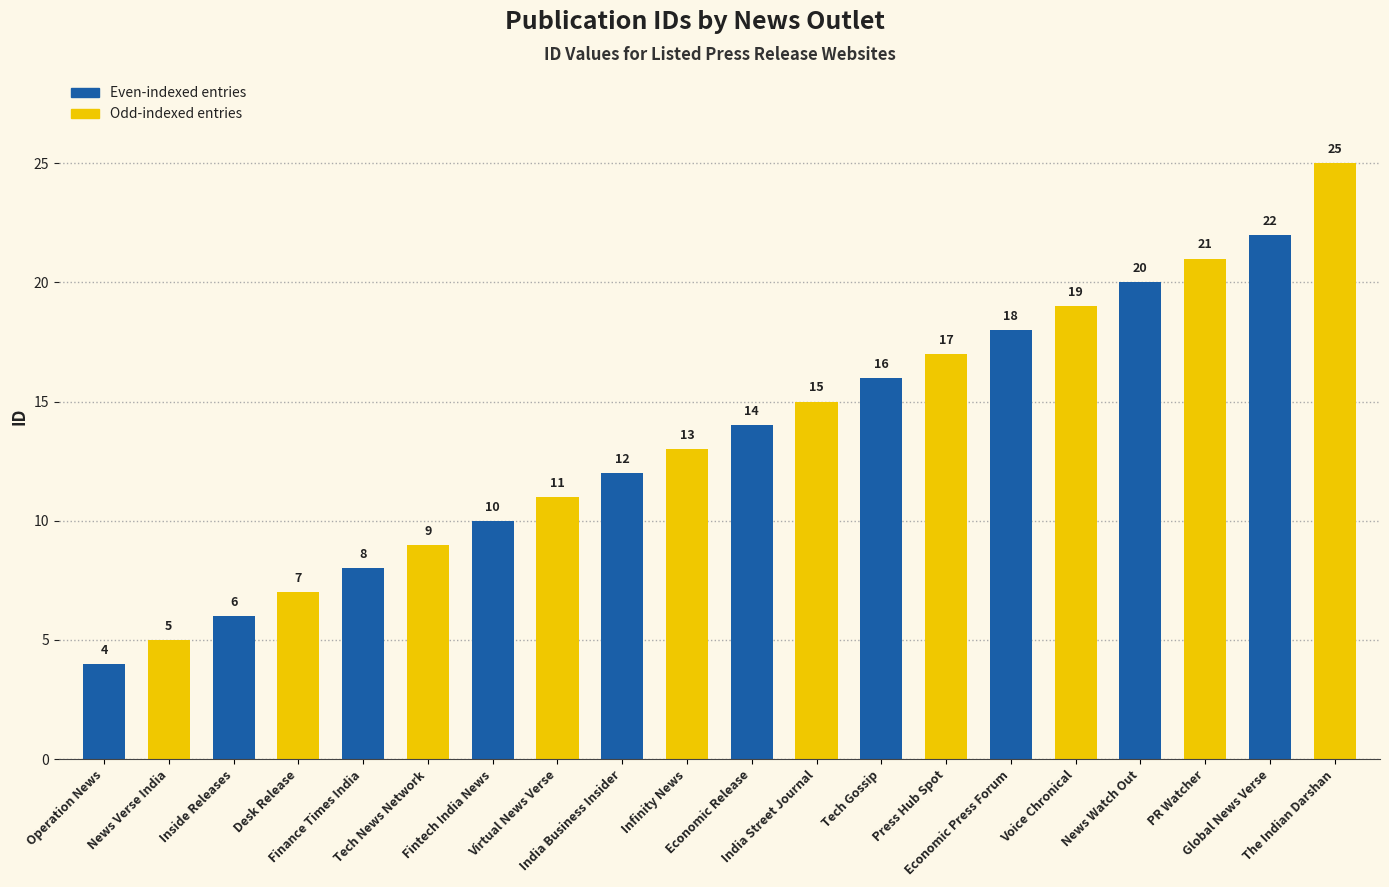

What is the maximum value shown in the chart?

25